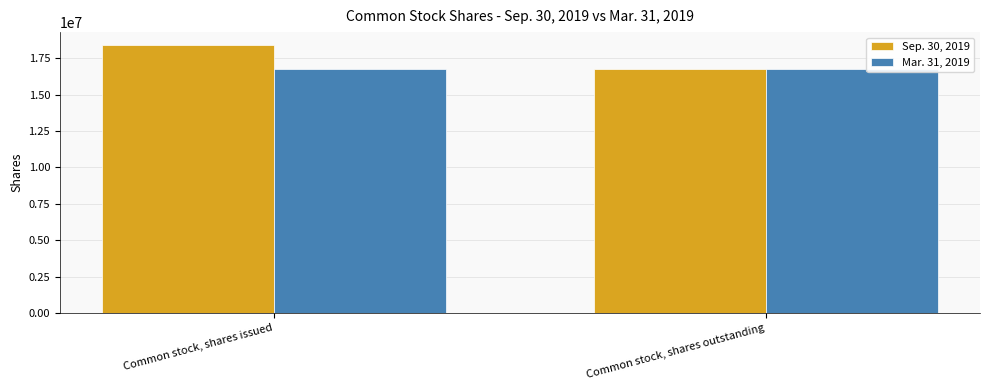

How many data points in Sep. 30, 2019 are less than 18371498?

1